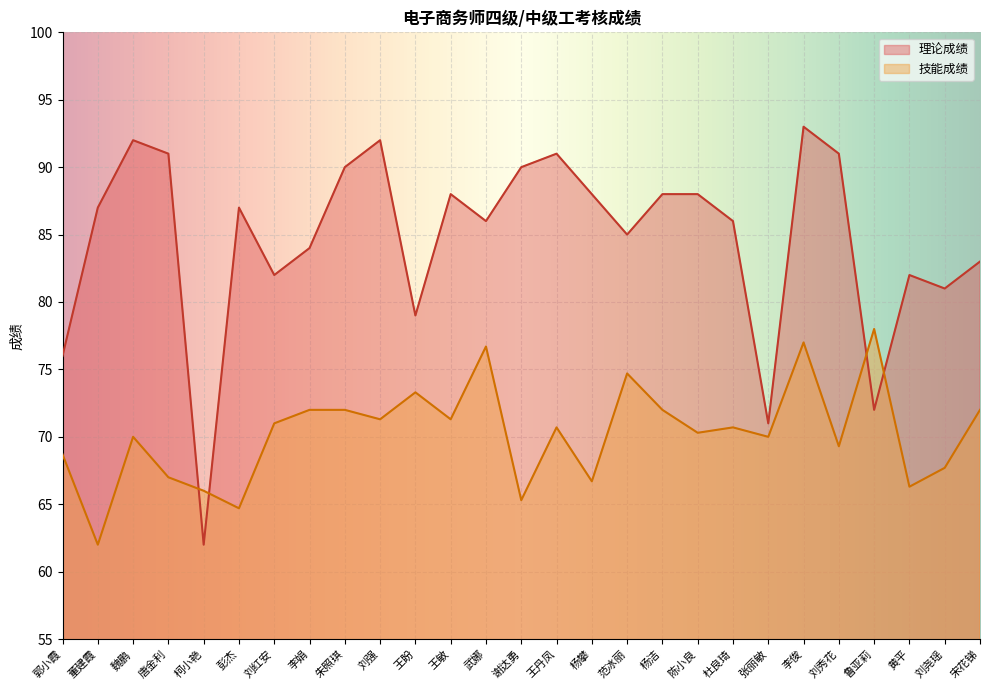

How many values in the 技能成绩 series are below 70?

10